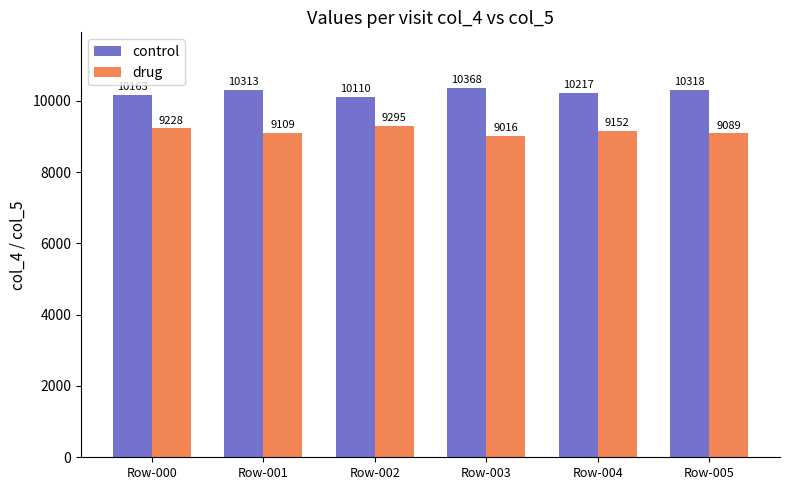

The value of control at Row-004 is 15771. True or false?

False